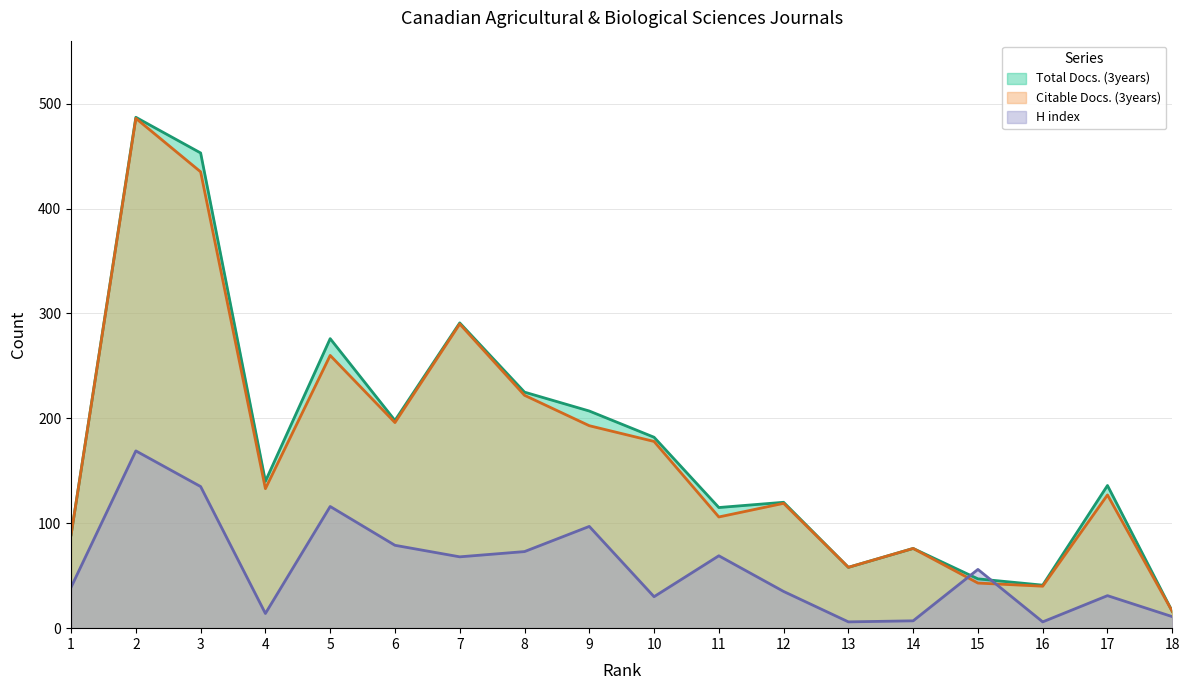

Between 2 and 15, which is larger?

2